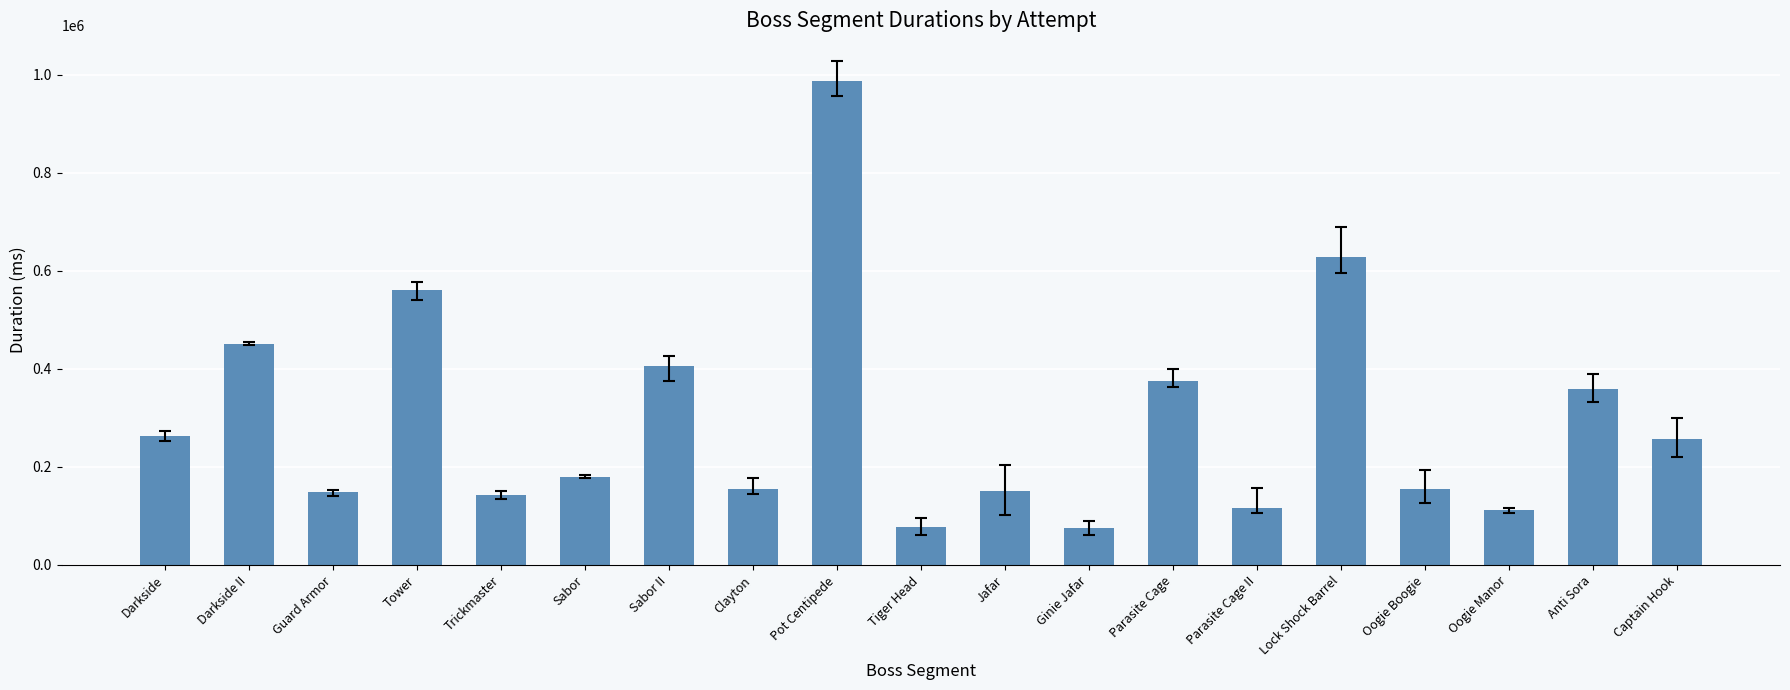

How many data points does each series have?

19